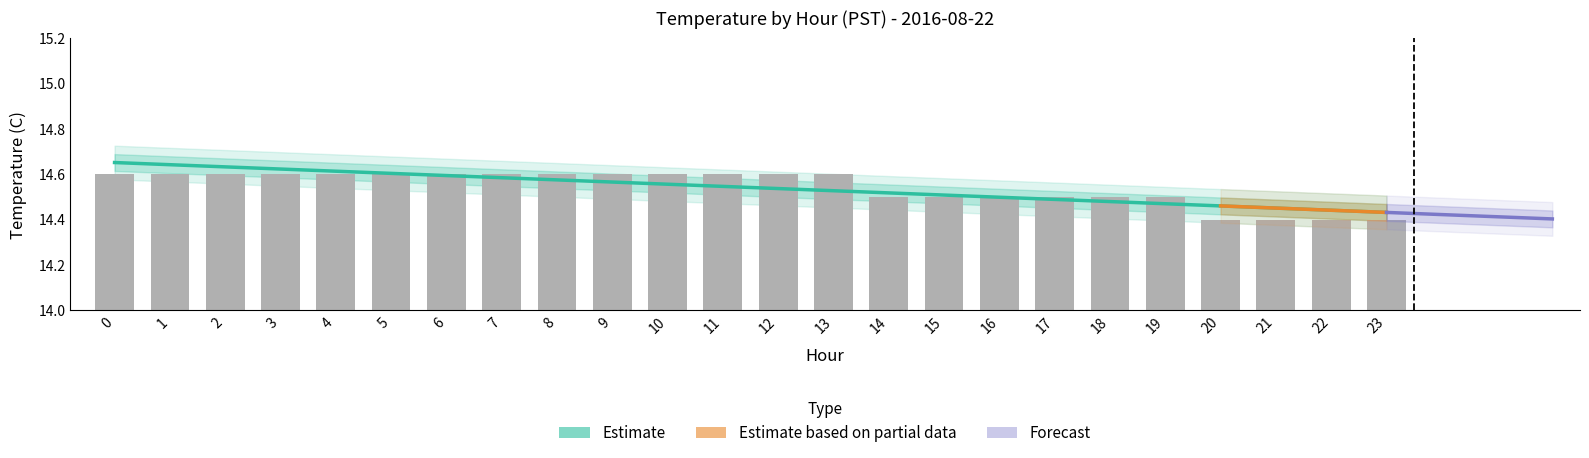

What is the value of the 12th bar from the left?

14.6